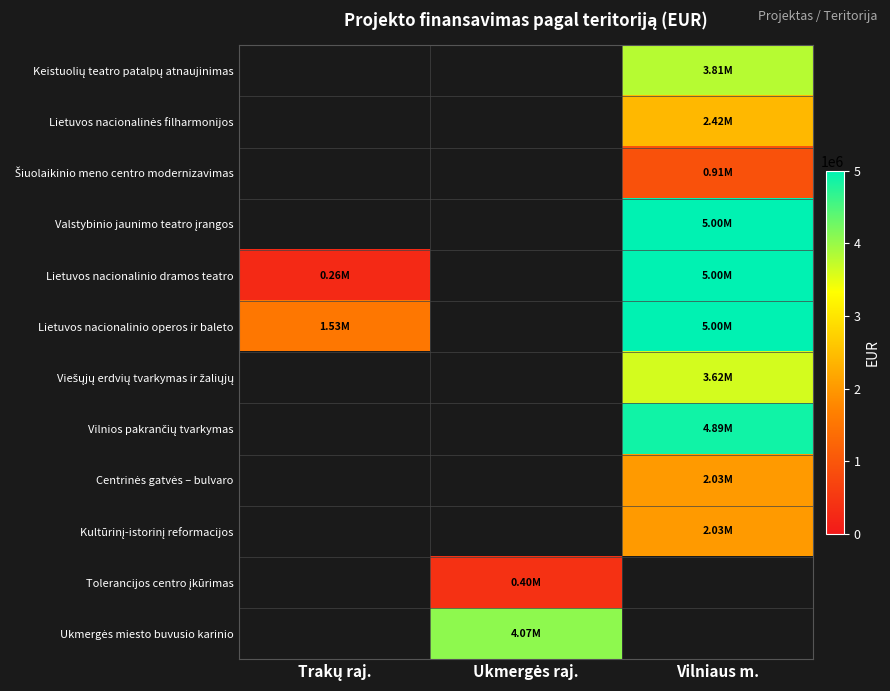

Which category has the lowest value in the Viešųjų erdvių tvarkymas ir žaliųjų series?

Trakų raj.